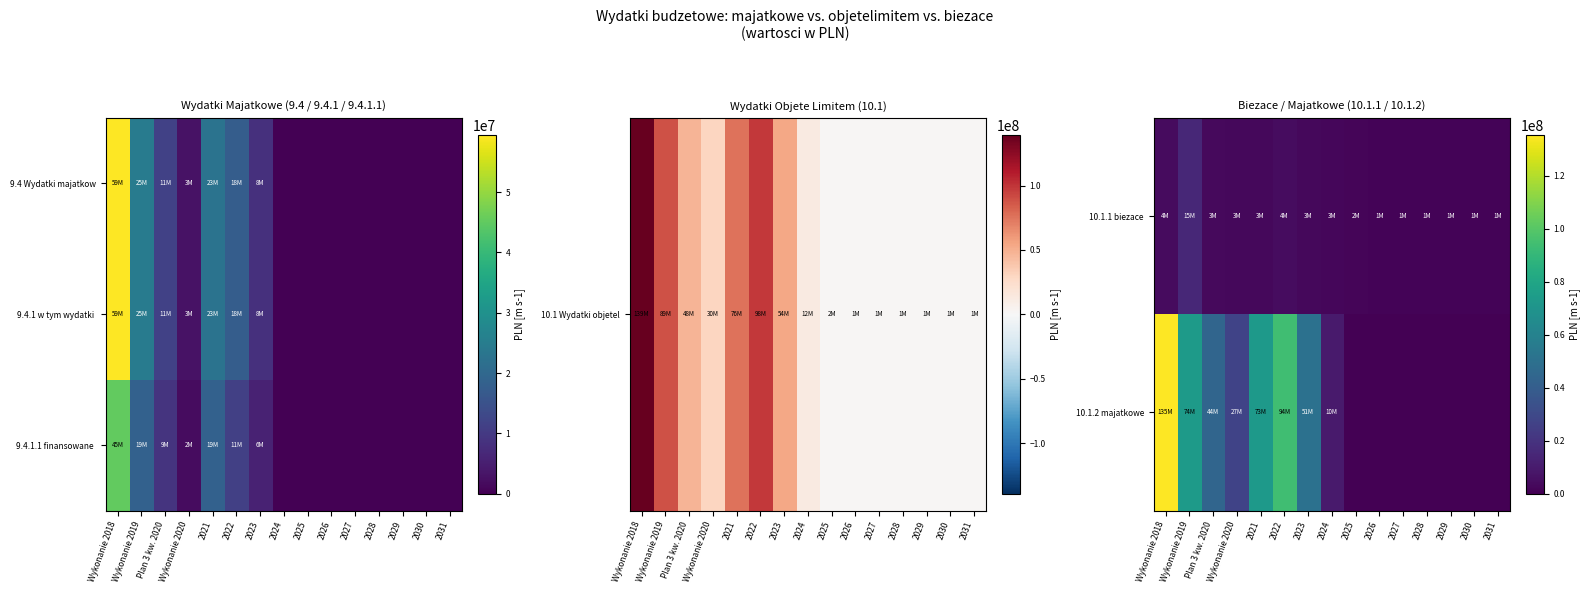

Read the 10.1.2 majatkowe value at Wykonanie 2019.

73660591.3